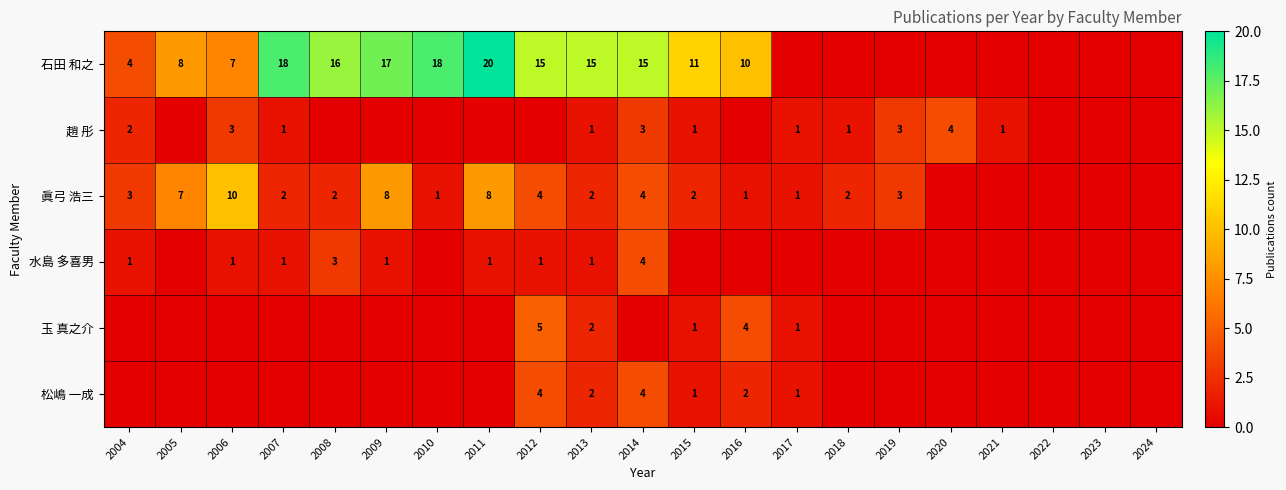

Is it true that 眞弓 浩三 equals 2 at 2013?

True